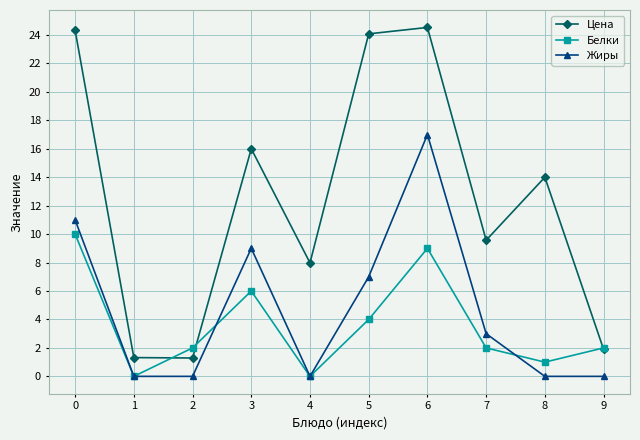

Is the value of Цена at 6 greater than the value of Жиры at 4?

Yes